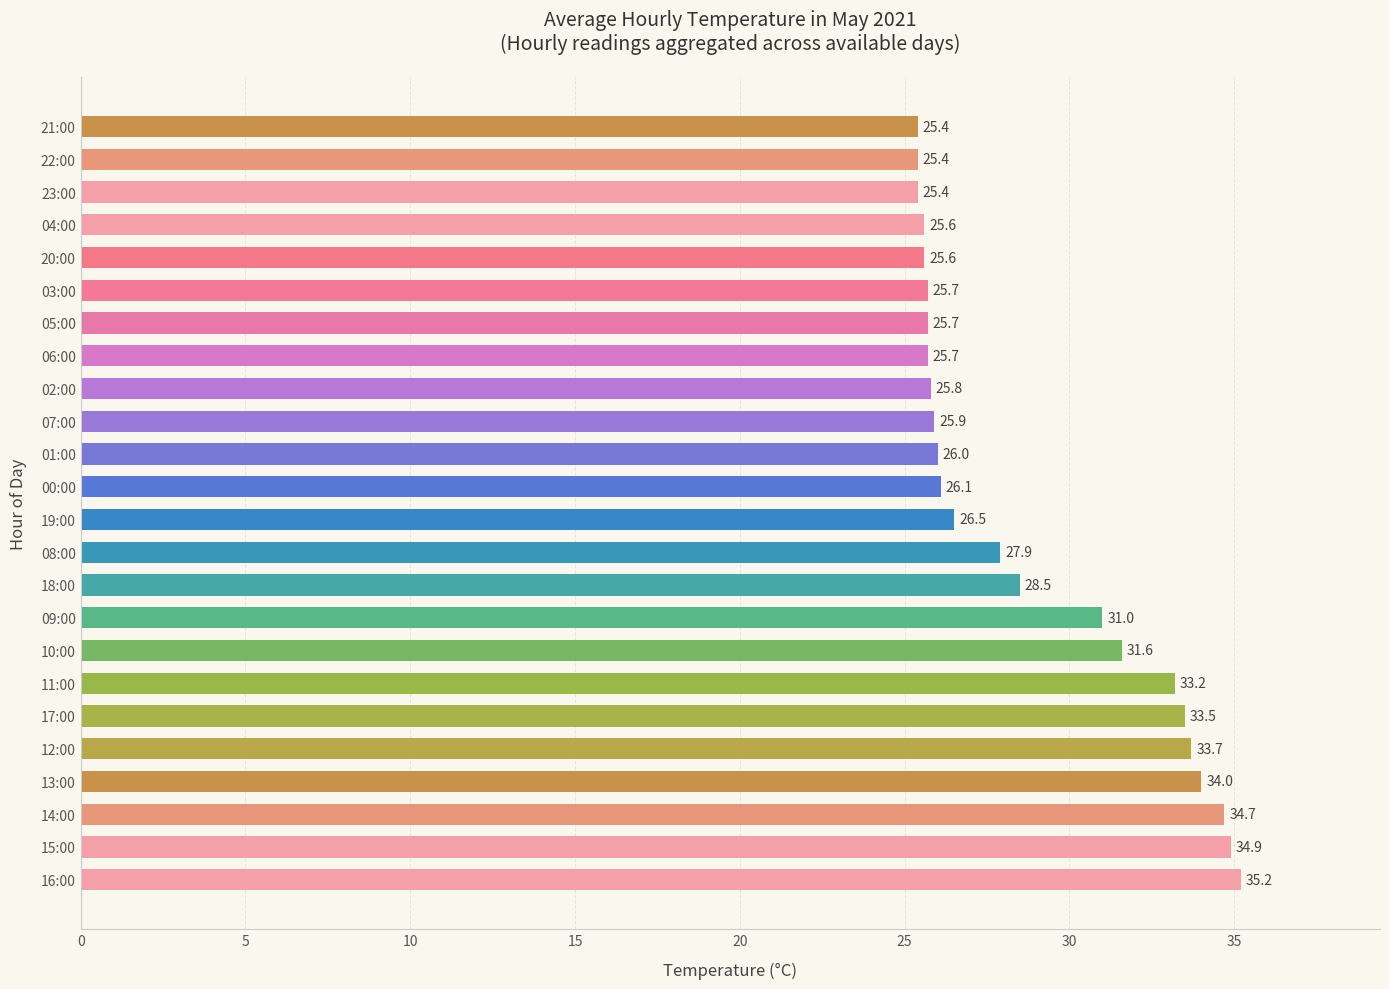

Reading top to bottom, transcribe all the data shown in this chart.

25.4	25.4	25.4	25.6	25.6	25.7	25.7	25.7	25.8	25.9	26.0	26.1	26.5	27.9	28.5	31.0	31.6	33.2	33.5	33.7	34.0	34.7	34.9	35.2